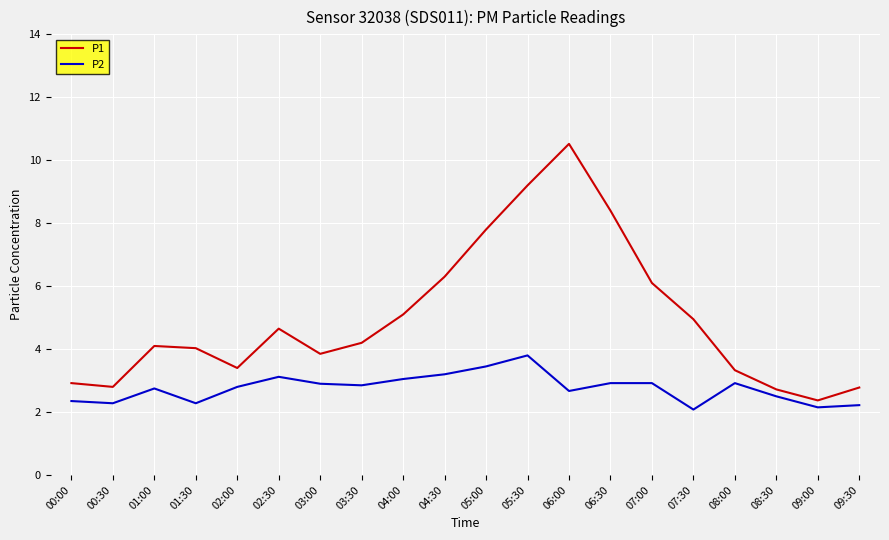

At which category does the chart reach its peak across all series?

06:00